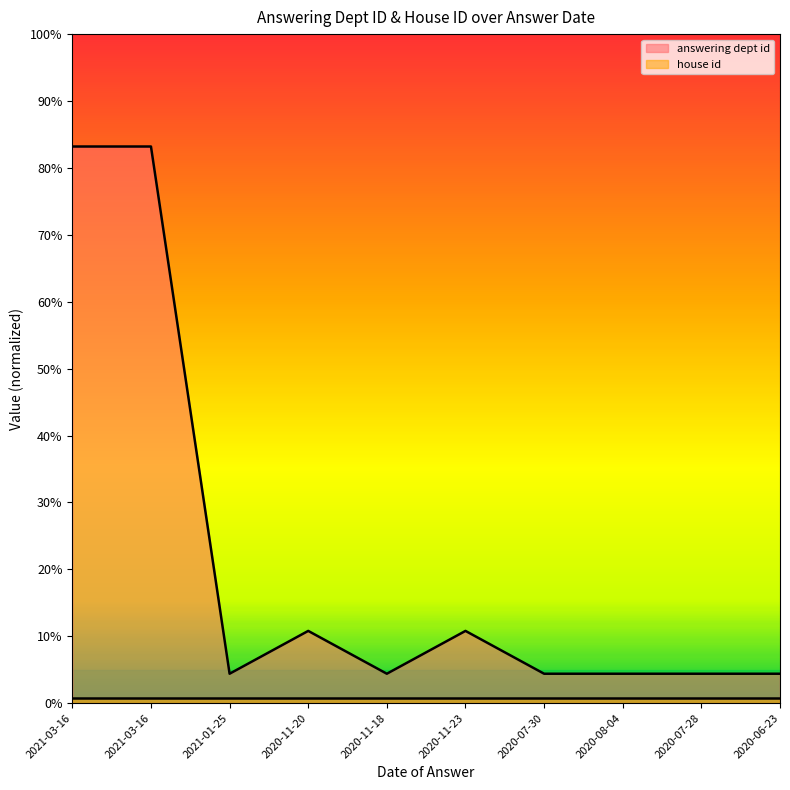

What is the minimum value shown in the chart?

0.8